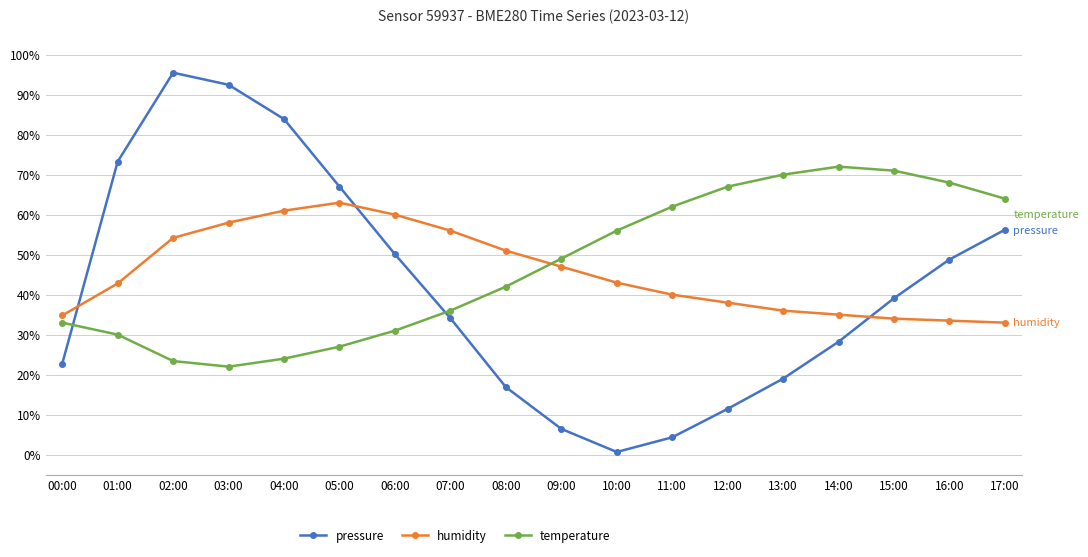

Is it true that pressure equals 95.5 at 02:00?

True